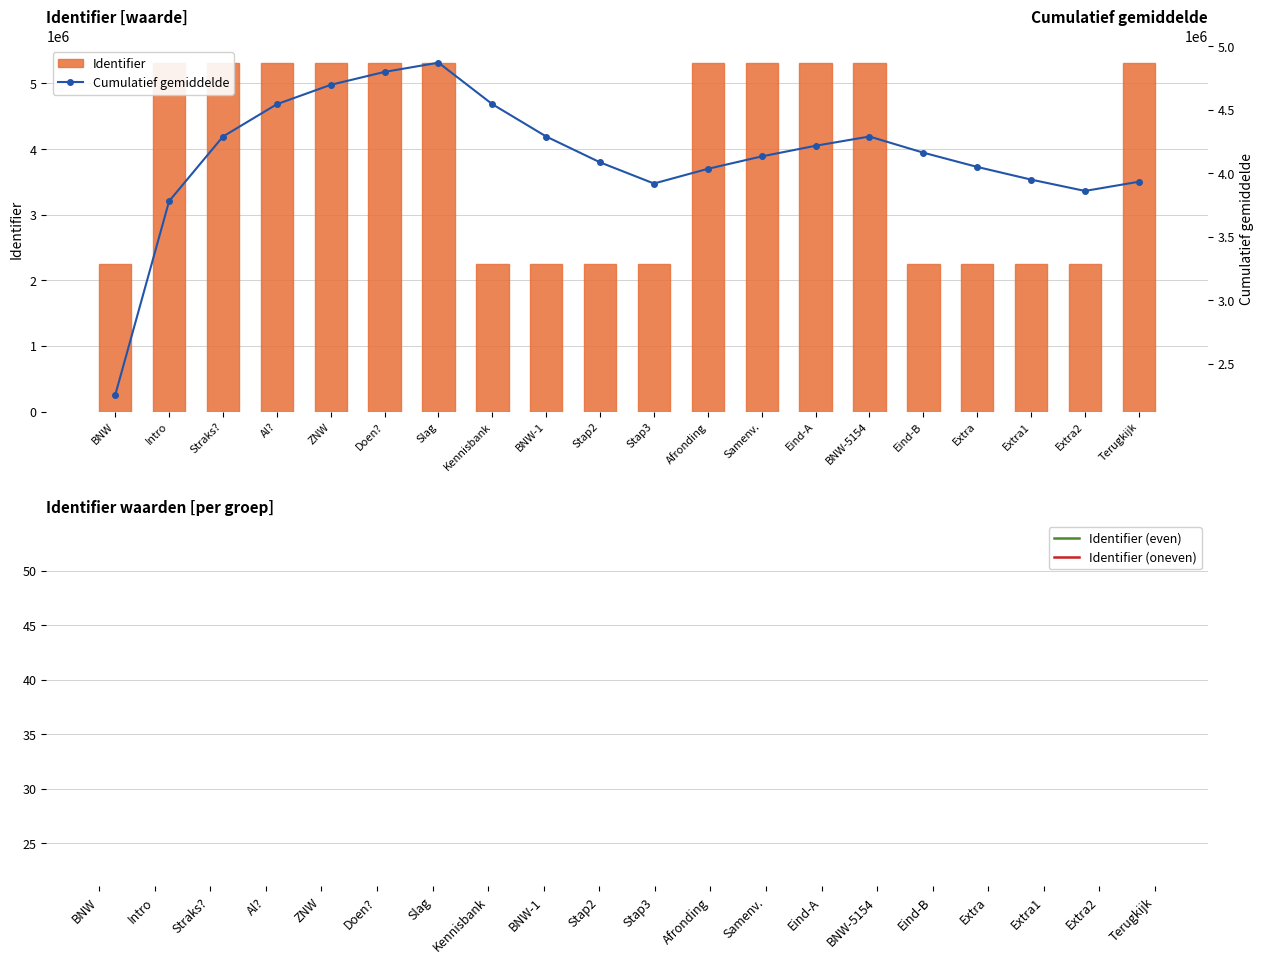

What is the difference between the second highest and second lowest values in the Identifier series?

3049107